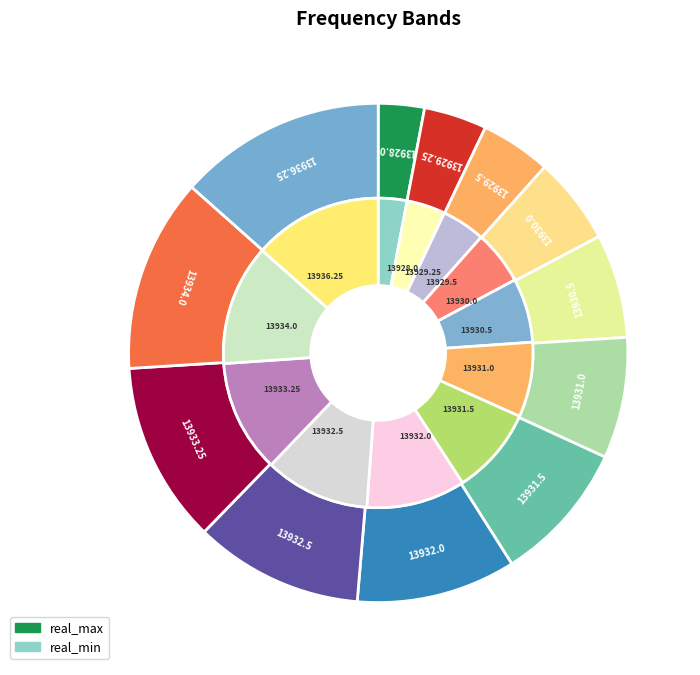

What percentage is the 13928.0 slice, to the nearest percent?

3%